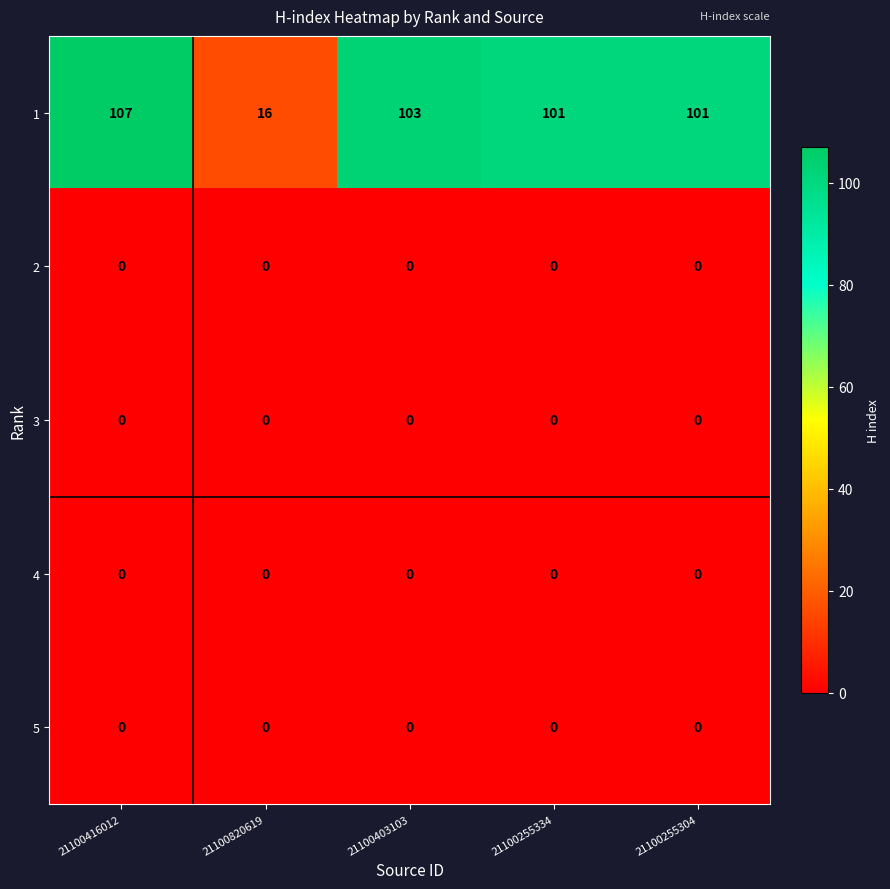

What is the difference between the highest and lowest values at 21100820619?

16